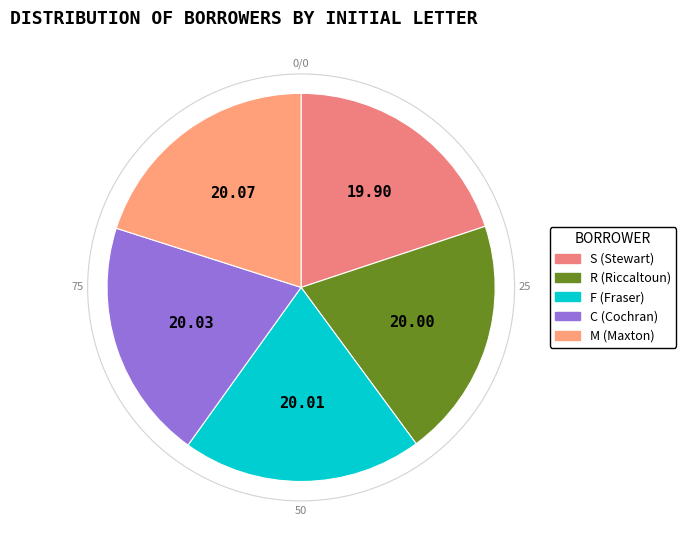

To the nearest percent, what percentage of the pie is C (Cochran)?

20%